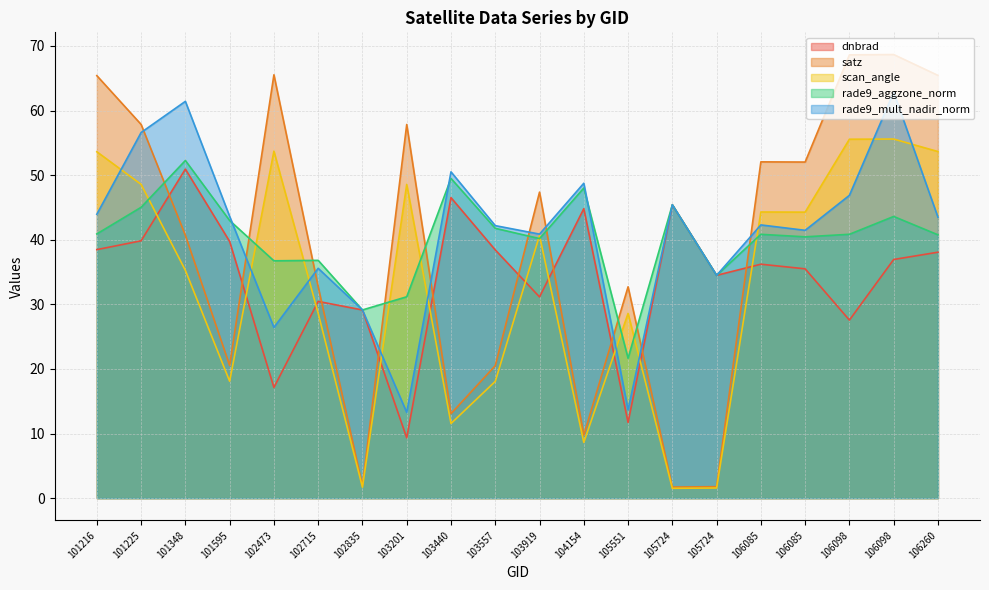

Where does the satz series first go above 47?

101216